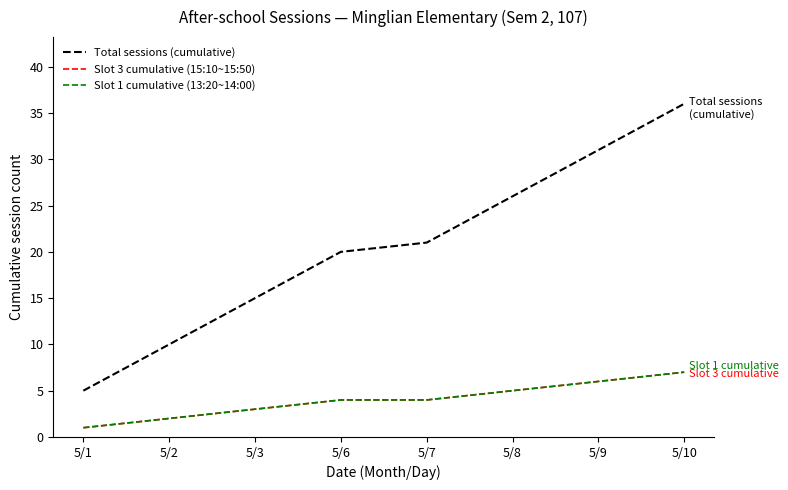

Between 5/1 and 5/6, which series saw the biggest shift?

Total sessions (cumulative)